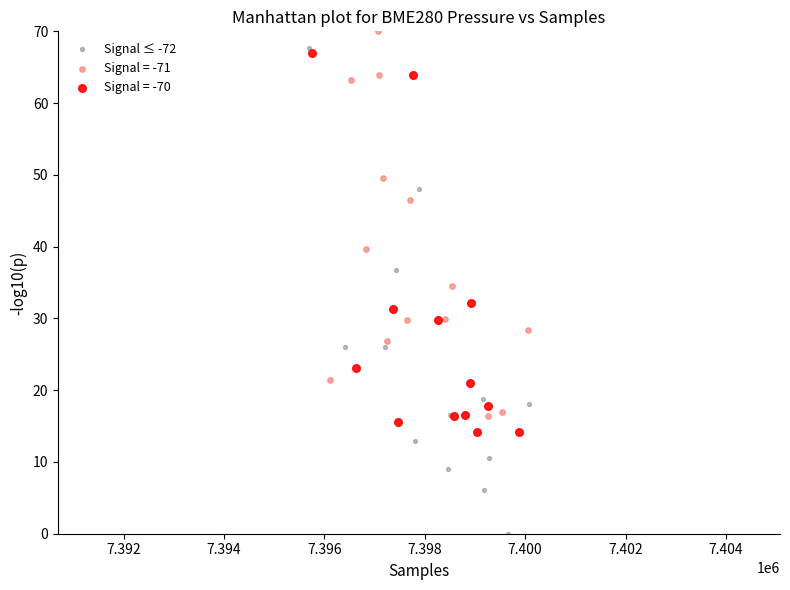

Which series reaches the minimum Y coordinate?

Signal ≤ -72